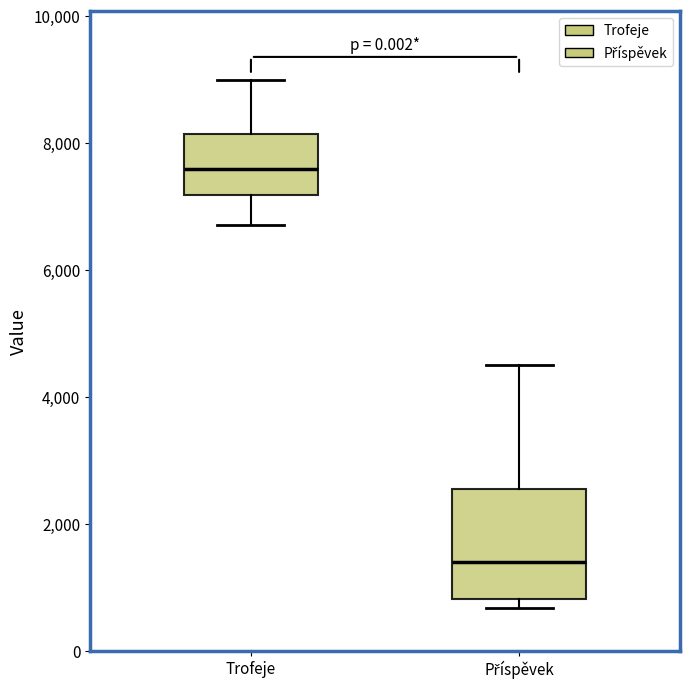

Which box is the tallest, from its lower edge to its upper edge?

Příspěvek